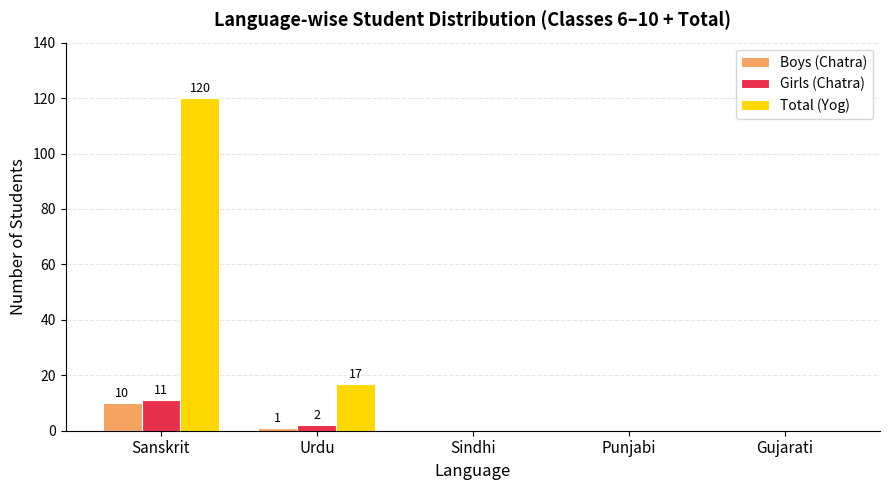

Does the chart contain stacked bars?

No